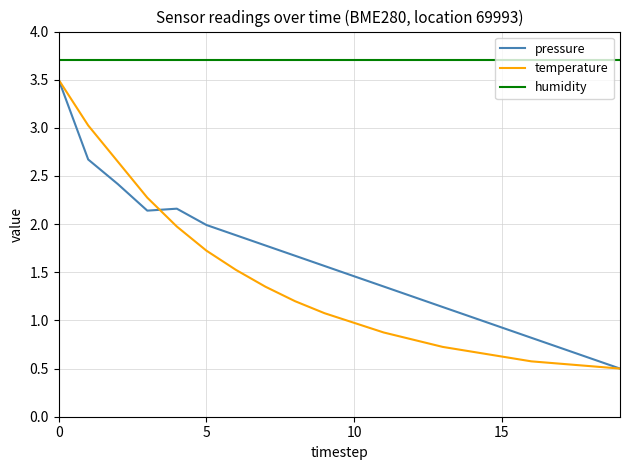

What are all the series names shown in the legend?

pressure, temperature, humidity